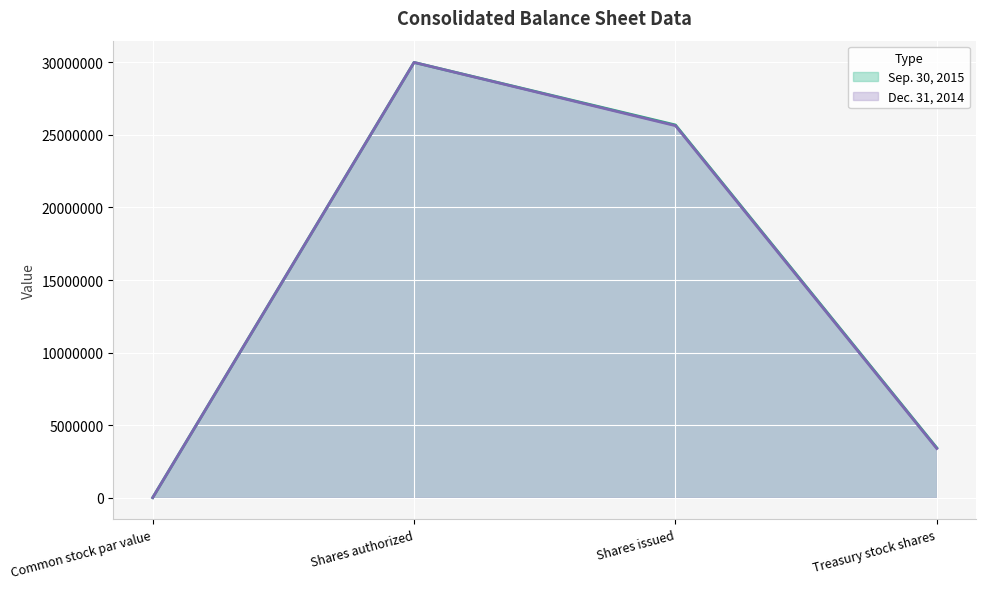

Read the Dec. 31, 2014 value at Shares issued, to the nearest 50.

25640100